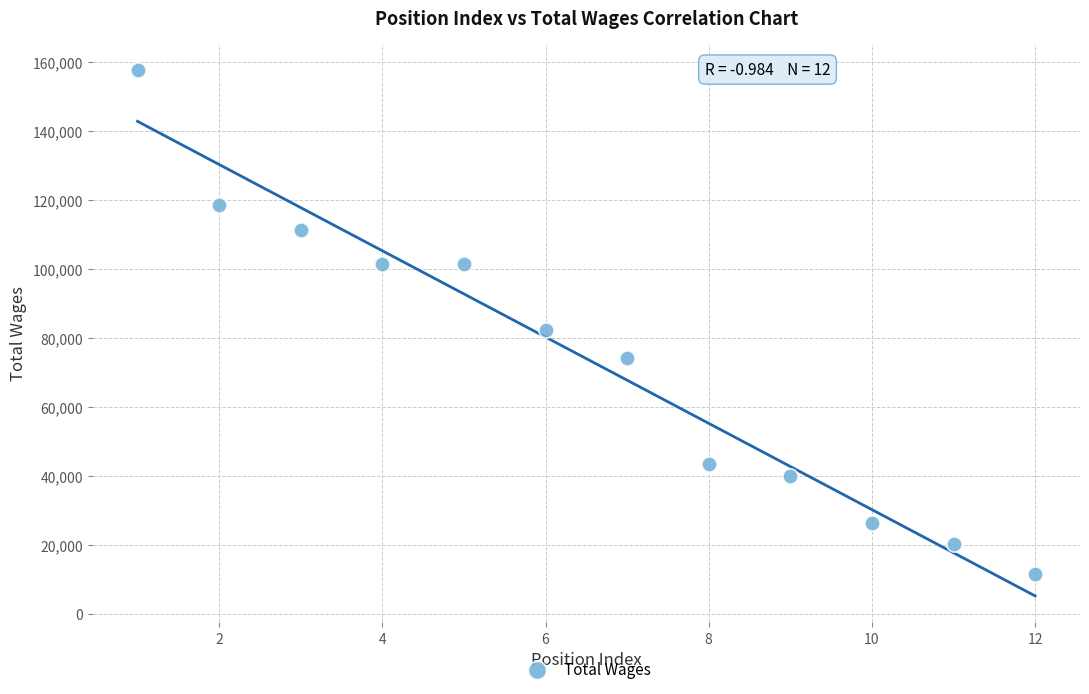

What Y value in the scatter plot is closest to 84577?

82238